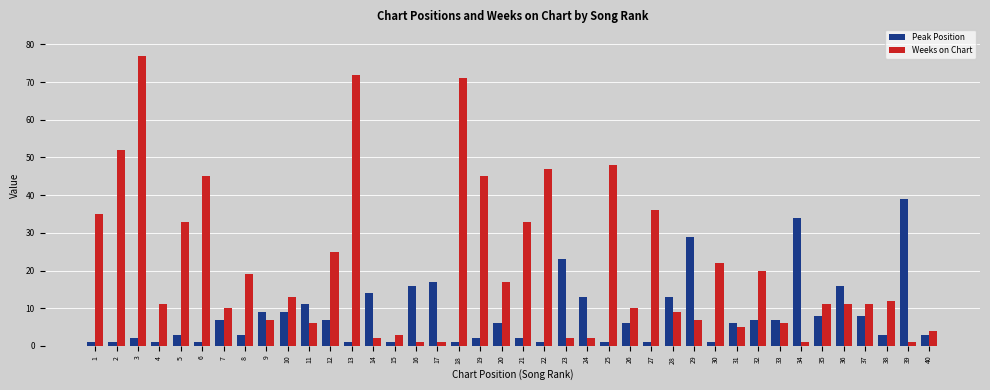

How many data points does each series have?

40